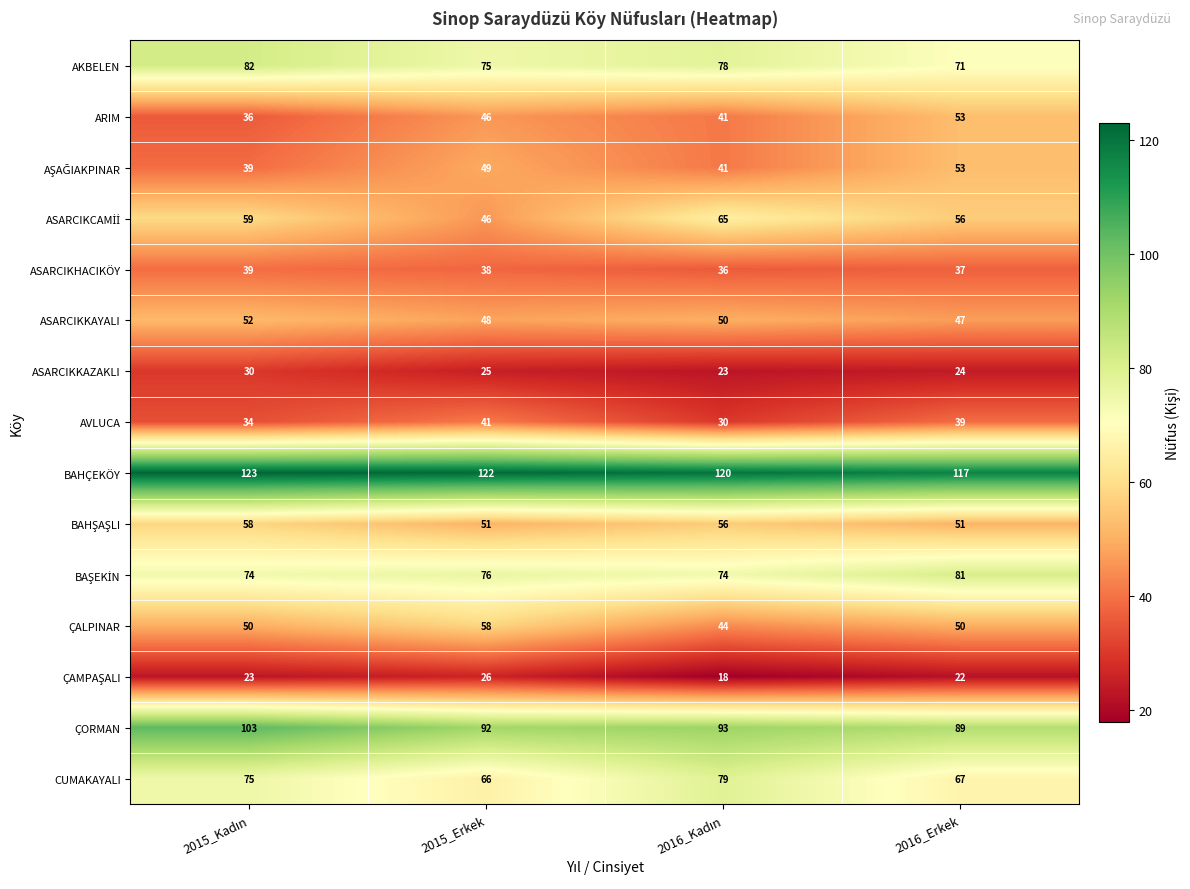

What is the smallest value displayed?

18